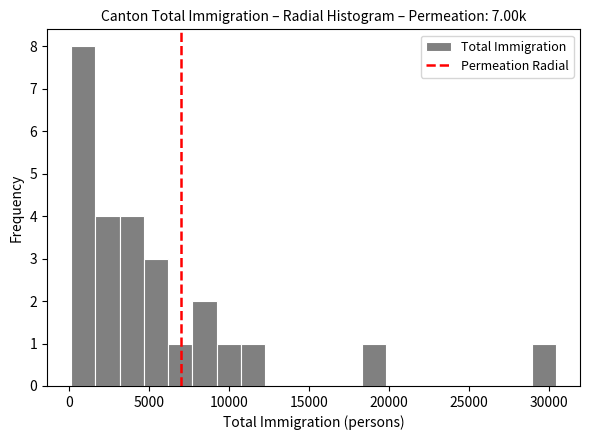

Read against the x-axis, roughly where is the centre of the tallest bar?

1000